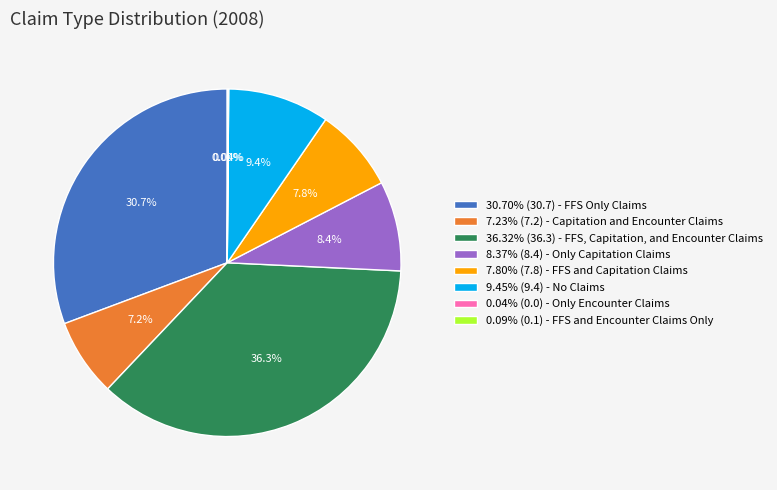

Do 8.37% (8.4) - Only Capitation Claims and 7.80% (7.8) - FFS and Capitation Claims together represent more than half of the pie?

No